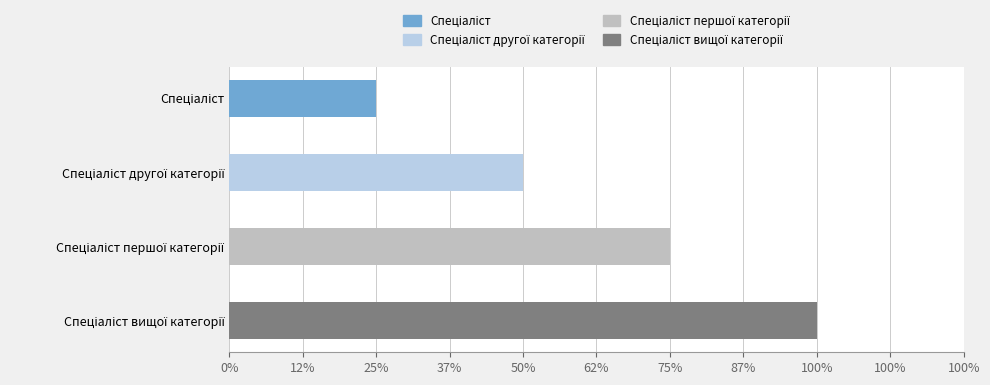

Does the chart contain any negative values?

No